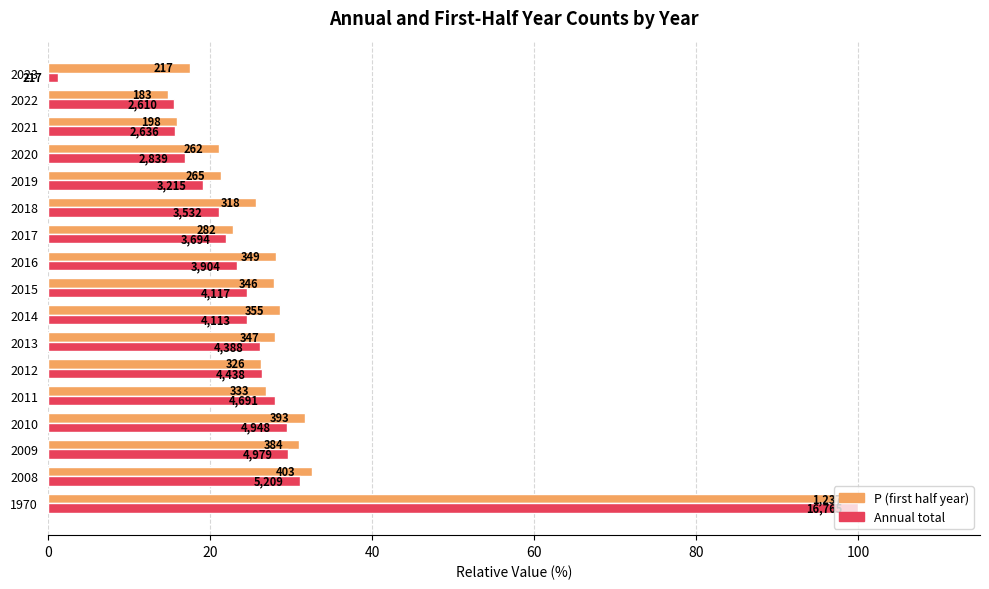

What are all the series names shown in the legend?

P (first half year), Annual total